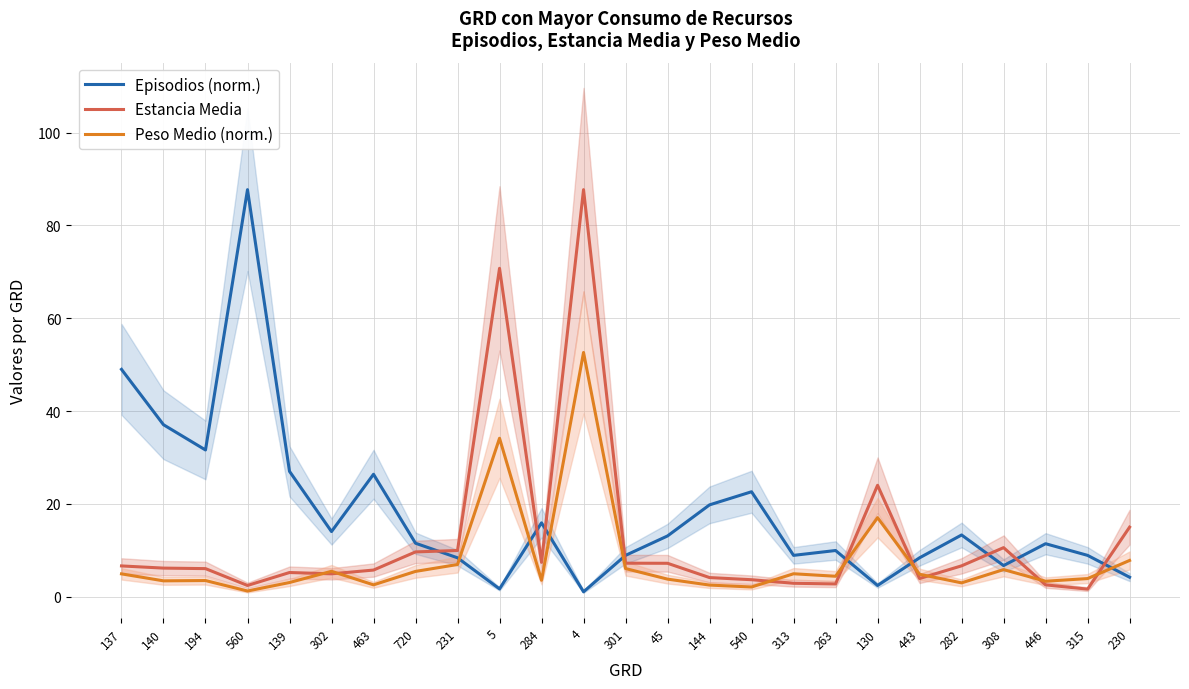

At which category does Estancia Media reach its first local valley?

560